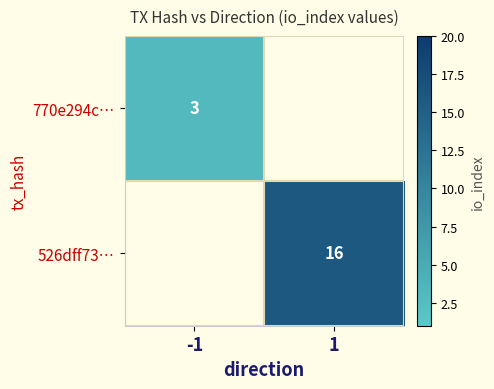

Is it true that 526dff73… equals 25 at 1?

False